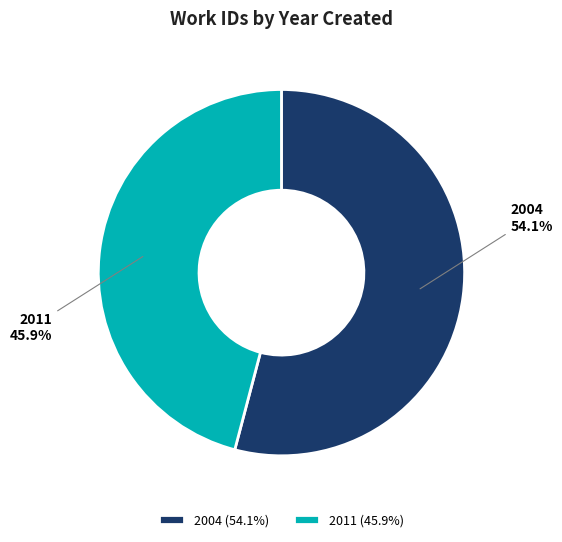

True or false: 2004 accounts for 54% of the total.

True